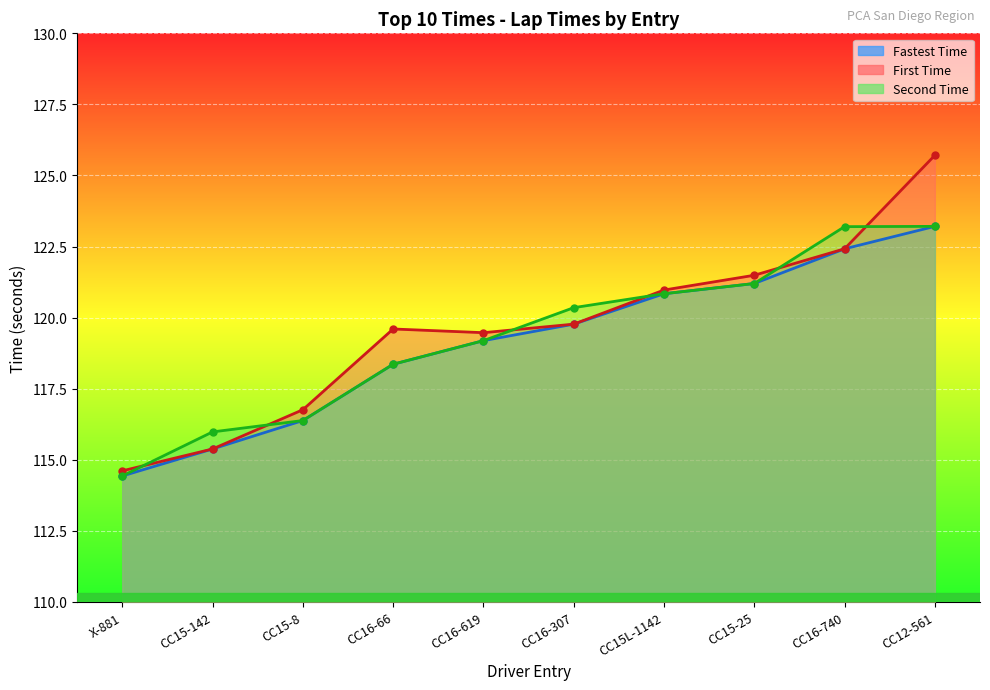

What position from the right is X-881?

10